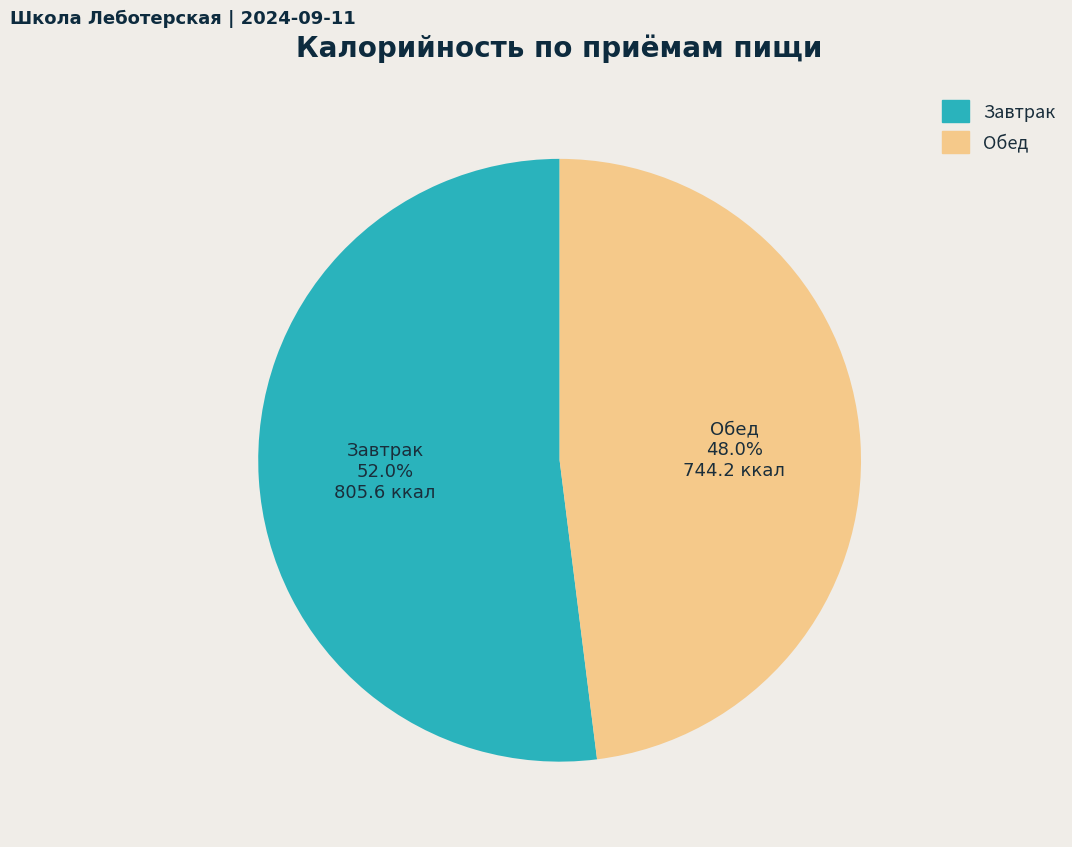

How many segments does this pie chart have?

2